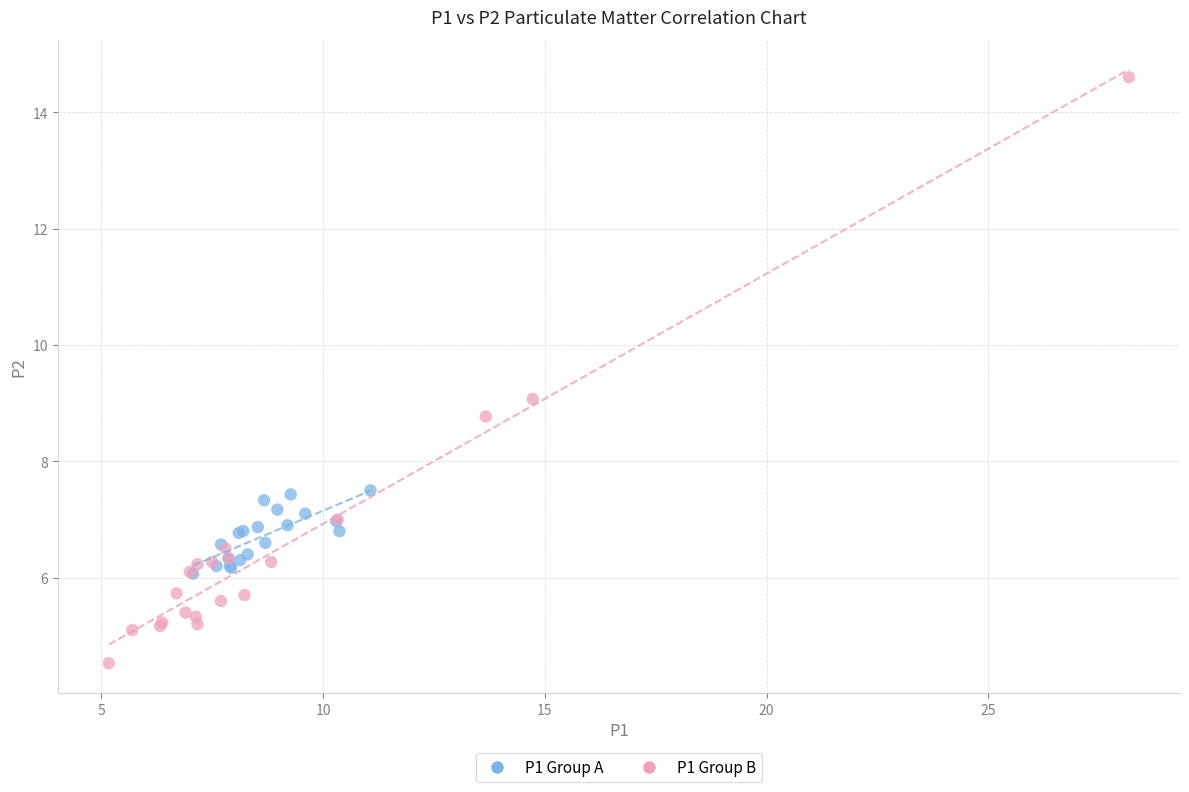

Which series has the largest Y range (max minus min)?

P1 Group B